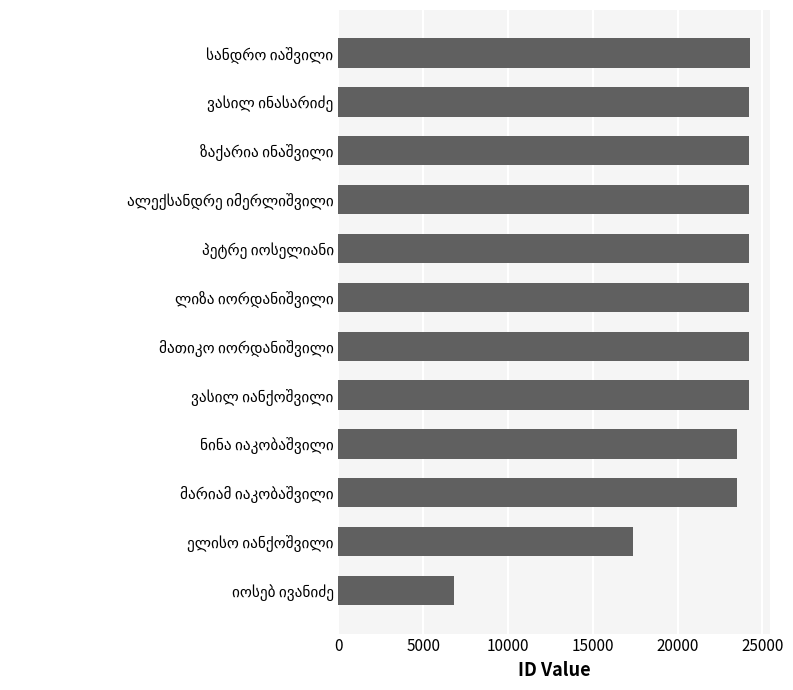

What is the difference between the maximum and minimum values?

17464